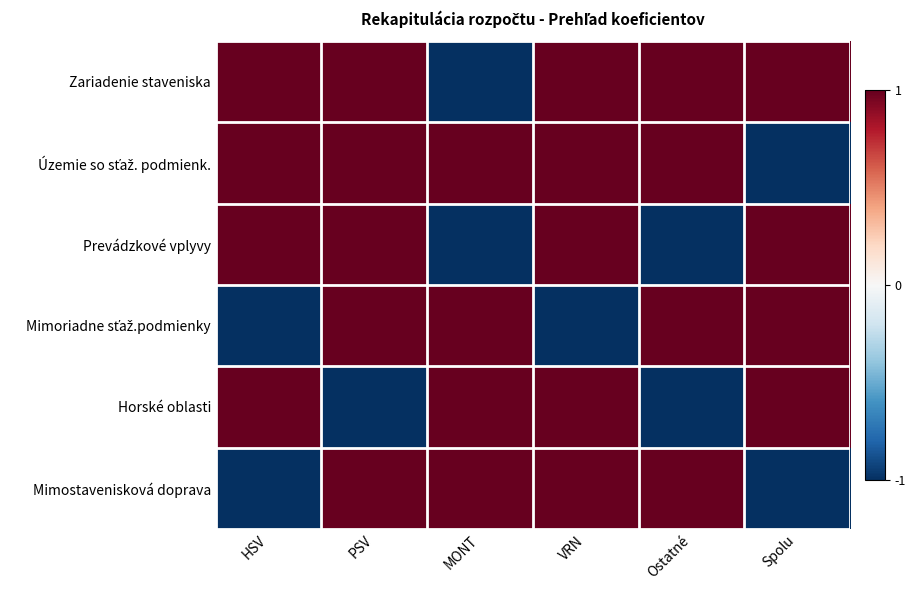

Which series has the largest total across all categories?

Zariadenie staveniska